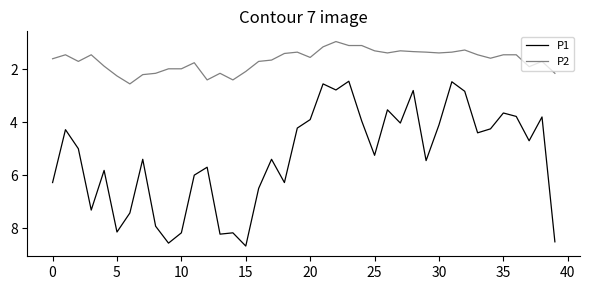

Which series has the largest range (max minus min)?

P1